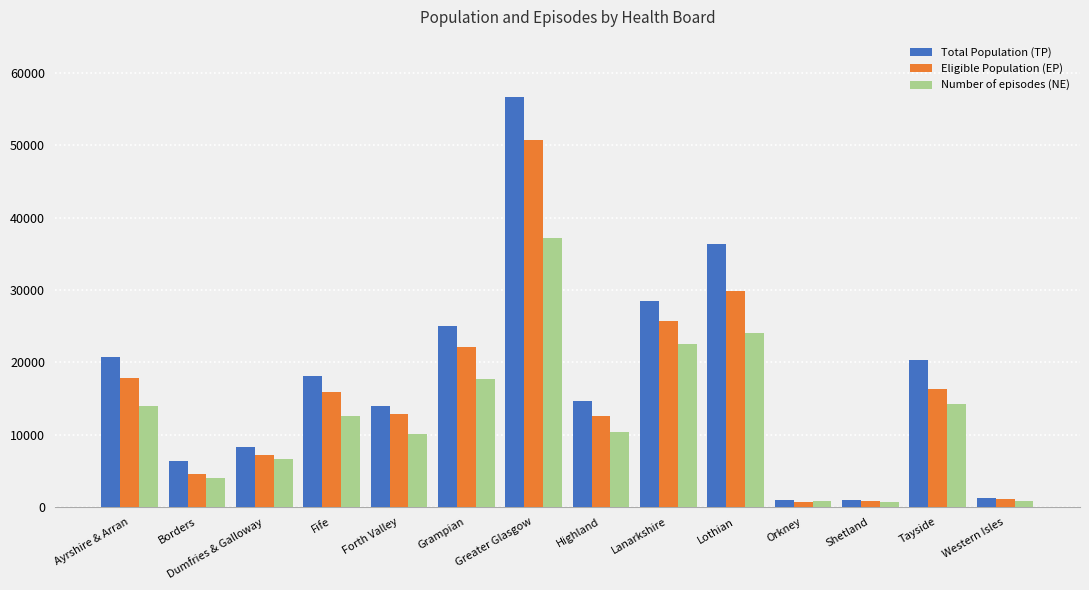

What is the label of the 13th bar from the left?

Tayside